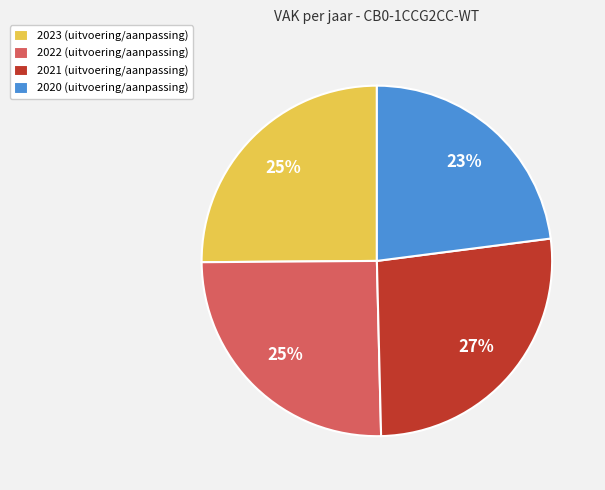

What is the largest slice in the pie chart?

2021 (uitvoering/aanpassing)